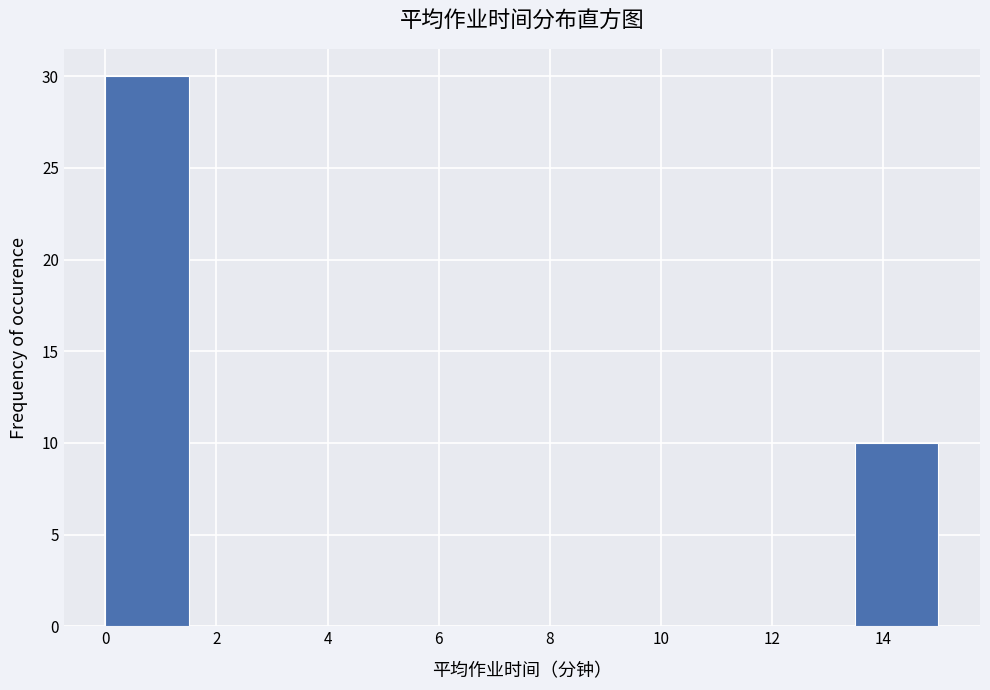

Over which range of the x-axis is the bar tallest?

0.0 to 1.5